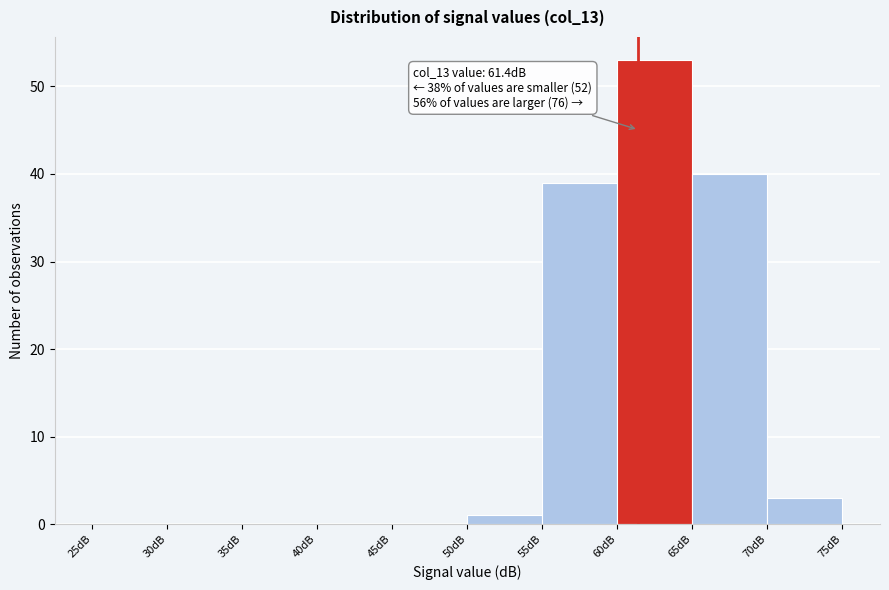

Which range on the x-axis has the tallest bar?

60 to 65